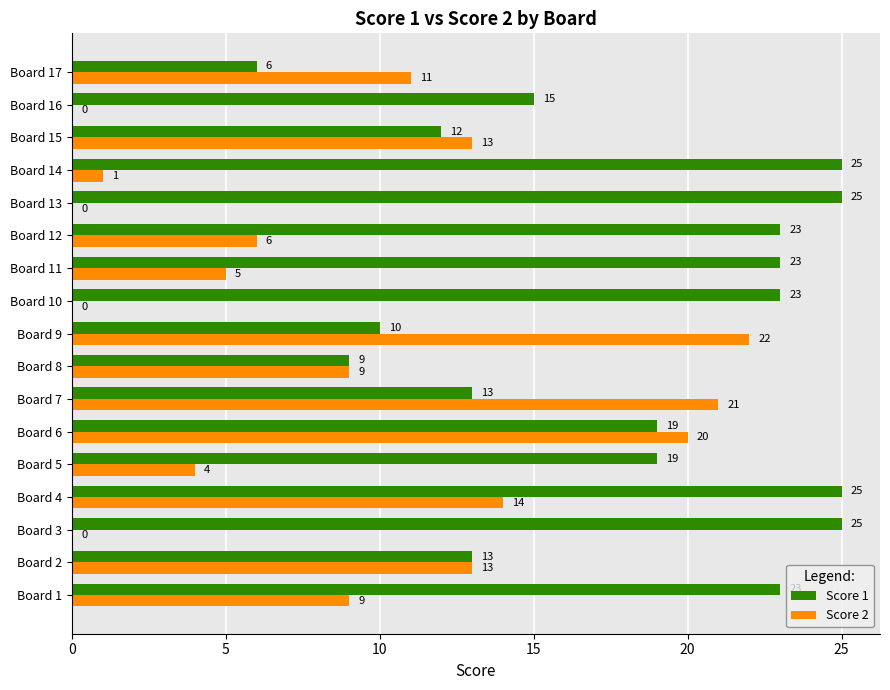

At which label is Score 2 closest to 11?

Board 17